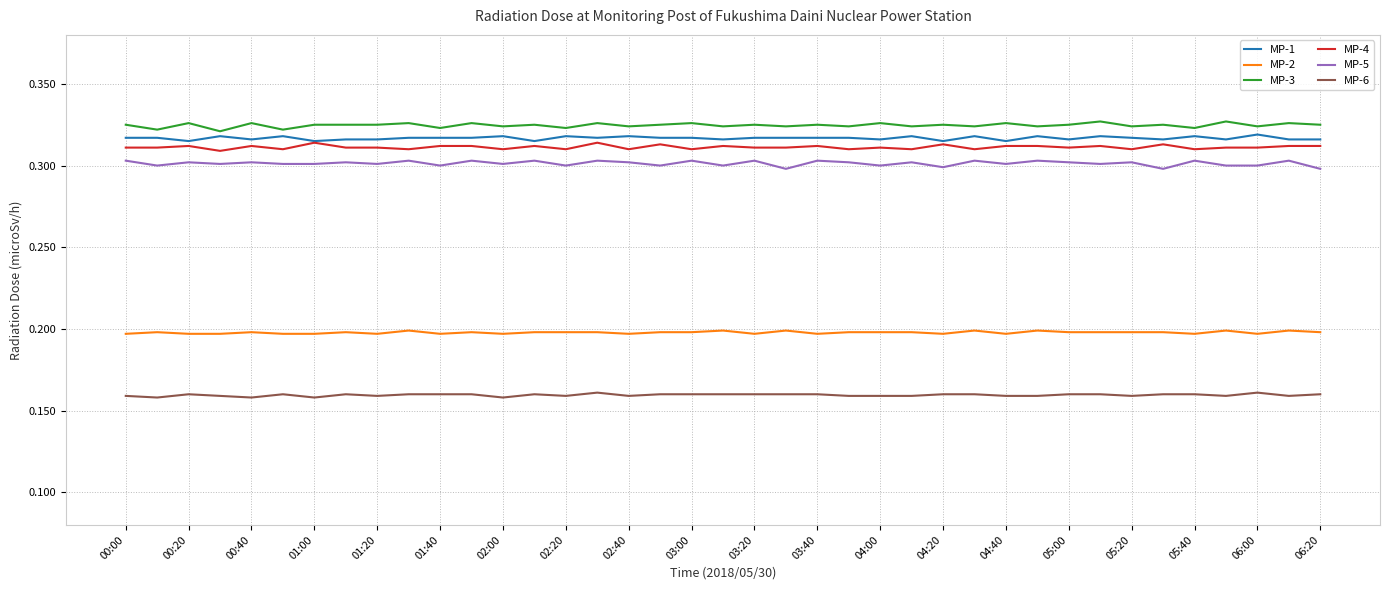

True or false: MP-2 and MP-5 intersect in this chart.

False